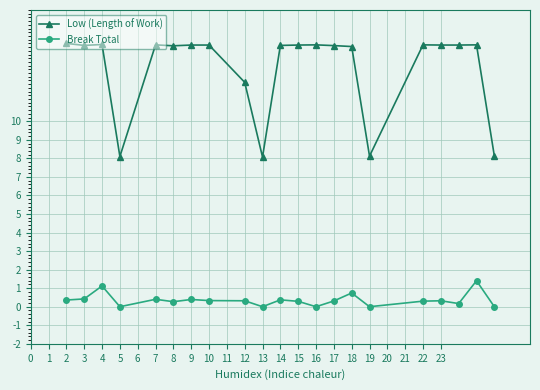

At how many categories does at least one series exceed 11?

17